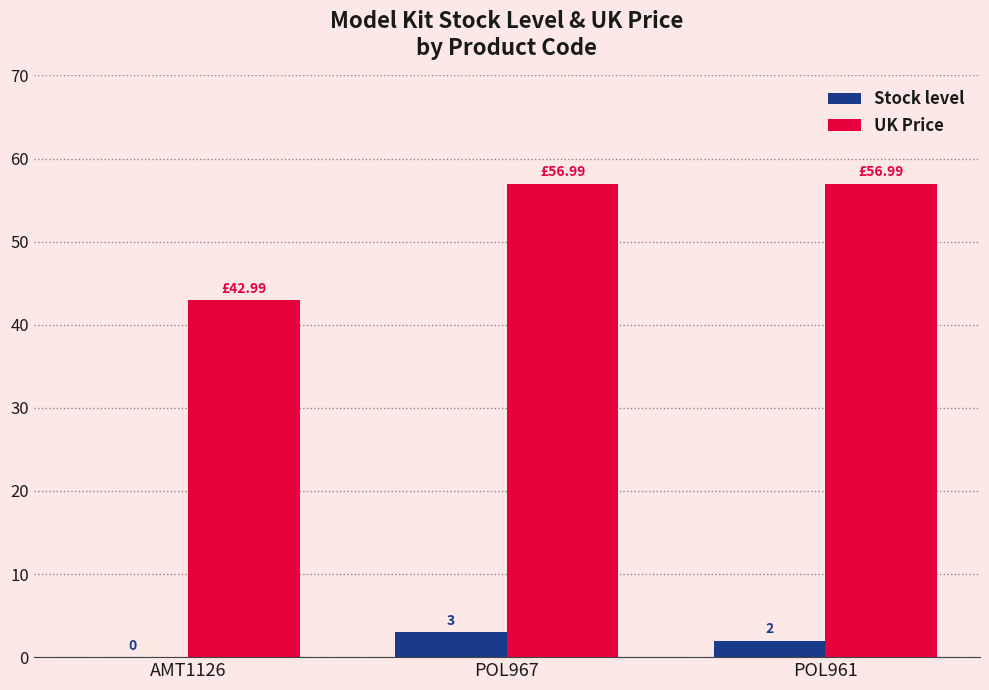

What is the sum of all Stock level values?

5.0